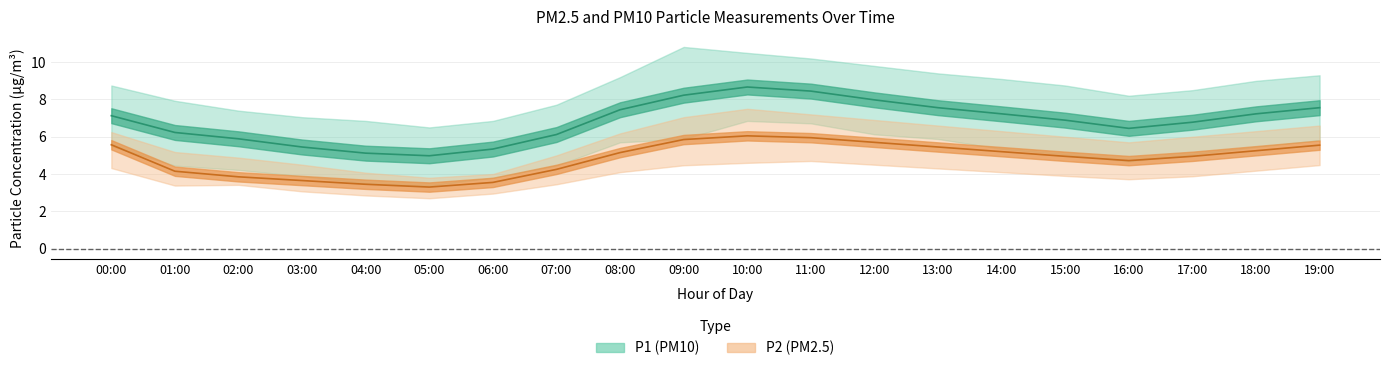

Reading right to left, transcribe all the data shown in this chart.

P1 (PM10): 19:00=7.6	18:00=7.2	17:00=6.8	16:00=6.5	15:00=6.9	14:00=7.2	13:00=7.6	12:00=8.0	11:00=8.4	10:00=8.7	09:00=8.2	08:00=7.5	07:00=6.1	06:00=5.3	05:00=5.0	04:00=5.1	03:00=5.5	02:00=5.9	01:00=6.2	00:00=7.1
P2 (PM2.5): 19:00=5.5	18:00=5.2	17:00=5.0	16:00=4.7	15:00=5.0	14:00=5.2	13:00=5.5	12:00=5.7	11:00=6.0	10:00=6.0	09:00=5.8	08:00=5.2	07:00=4.2	06:00=3.5	05:00=3.3	04:00=3.5	03:00=3.6	02:00=3.9	01:00=4.2	00:00=5.6